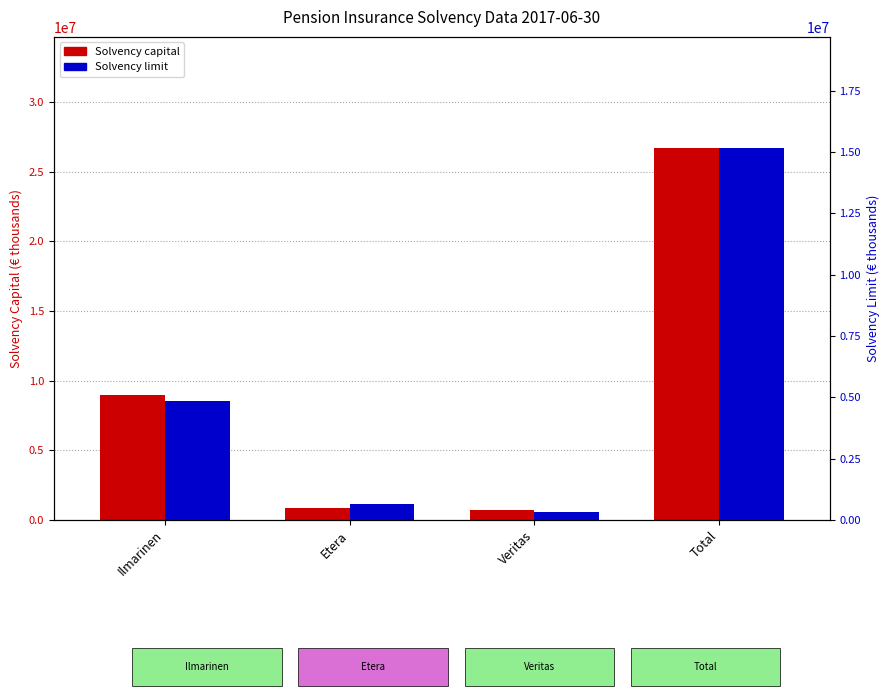

List the labels in order of Solvency capital value, smallest first.

Veritas, Etera, Ilmarinen, Total